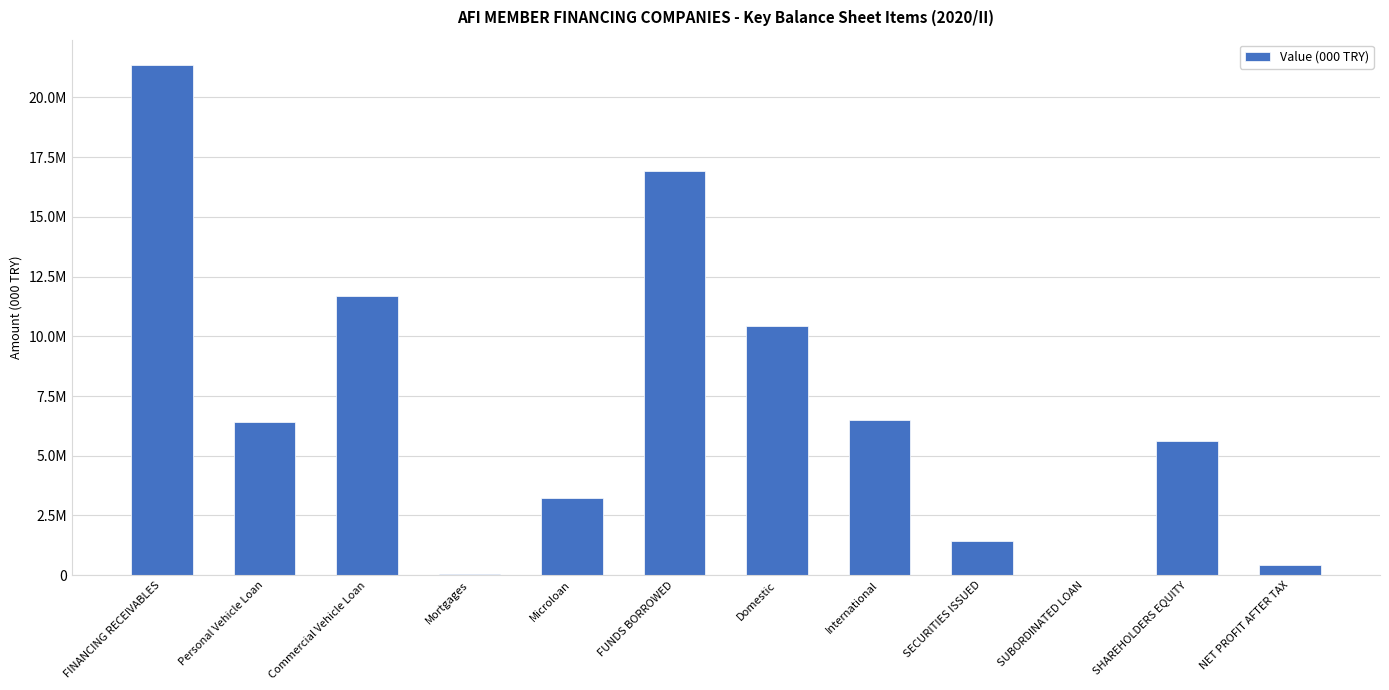

True or false: the data shows 5146729.0 at FINANCING RECEIVABLES.

False